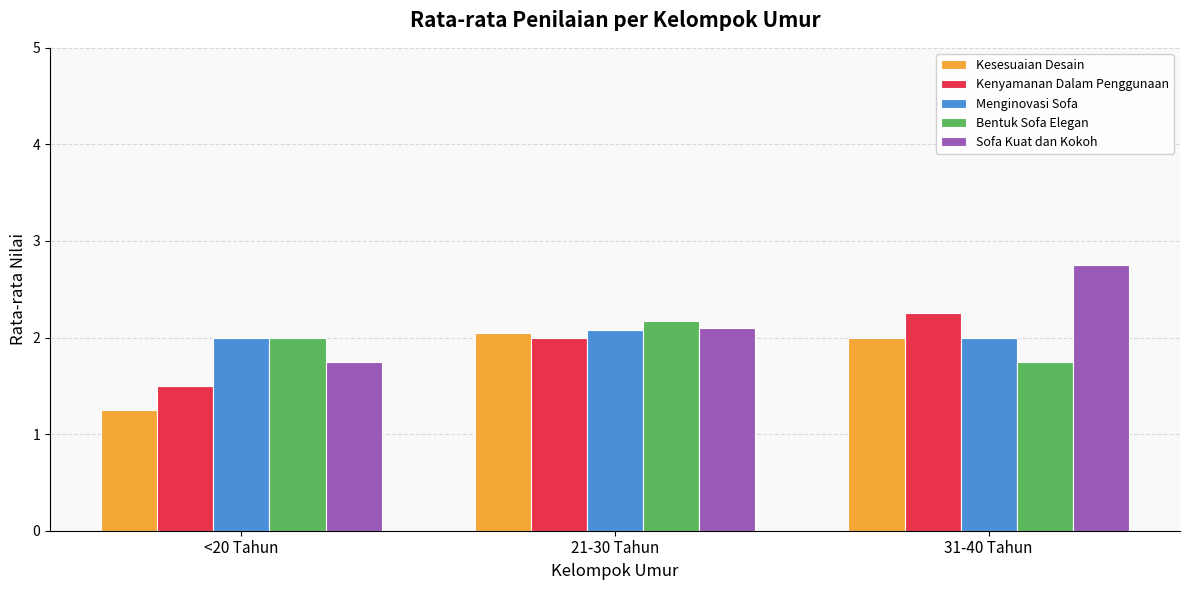

What is the spread (max minus min) of values at 31-40 Tahun?

1.0